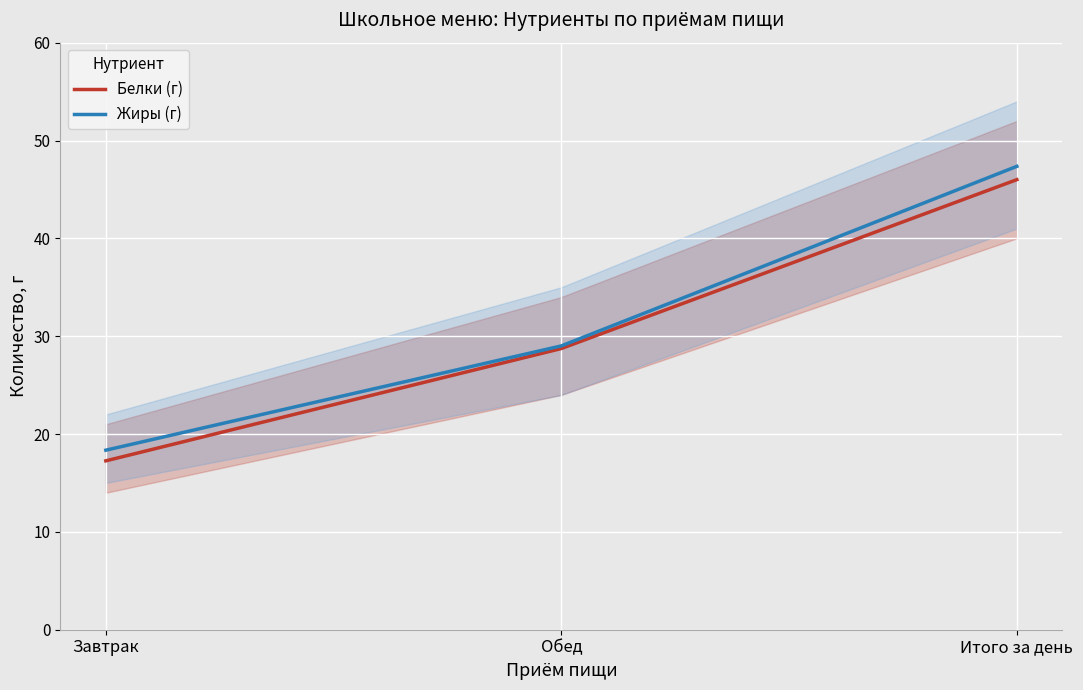

What is the sum of all Белки (г) values?

92.0